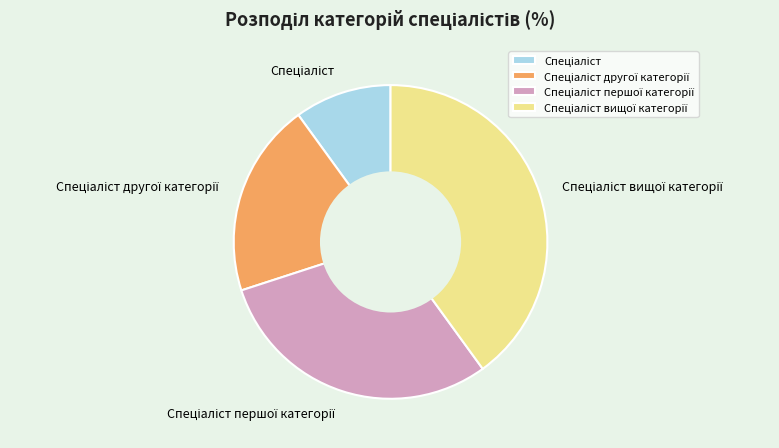

Does any single category account for the majority?

No